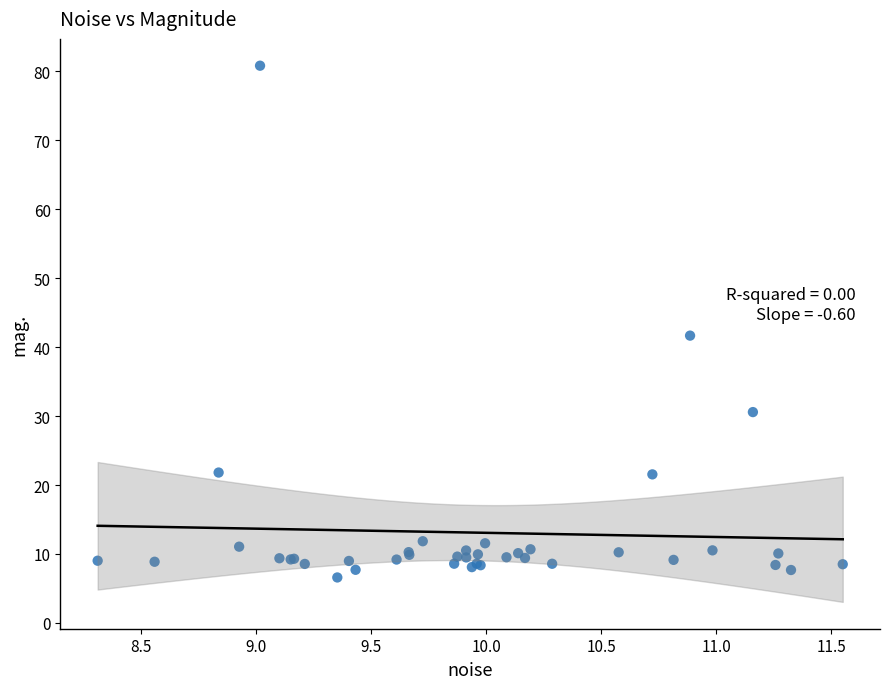

What Y value in the scatter plot is closest to 43?

41.7